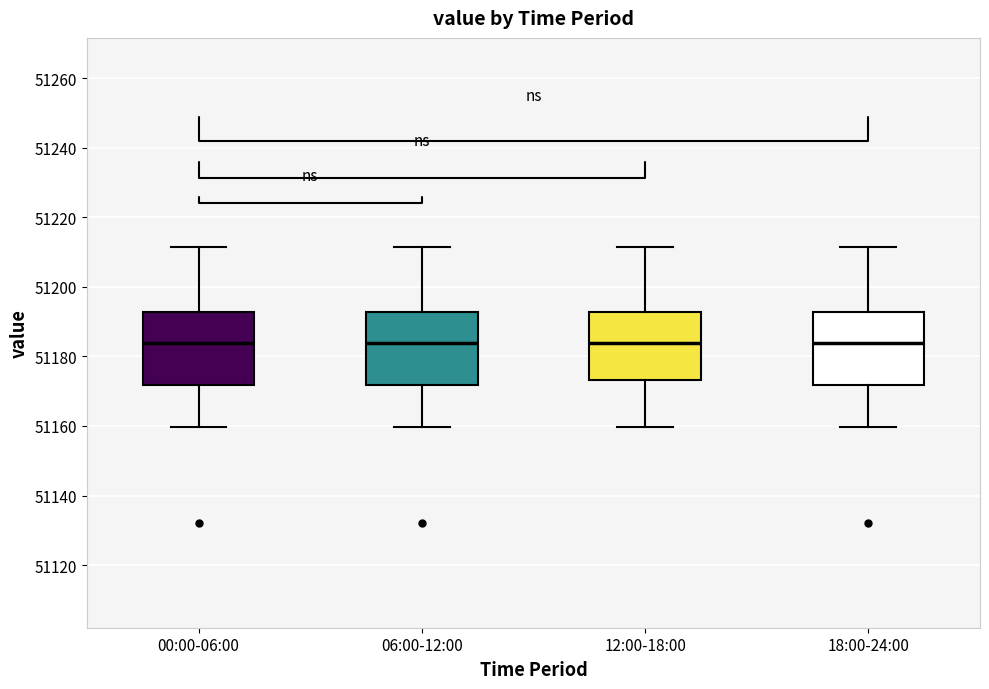

Reading left to right, transcribe this box plot: for each box, give where its median line is, the range the box spans, and where its two whiskers end, as read against the y-axis. The values are not printed on the chart, so give them approximately, as read against the axis.

00:00-06:00: median 51184, box 51172 to 51192, whiskers 51160 to 51212
06:00-12:00: median 51184, box 51172 to 51192, whiskers 51160 to 51212
12:00-18:00: median 51184, box 51174 to 51192, whiskers 51160 to 51212
18:00-24:00: median 51184, box 51172 to 51192, whiskers 51160 to 51212